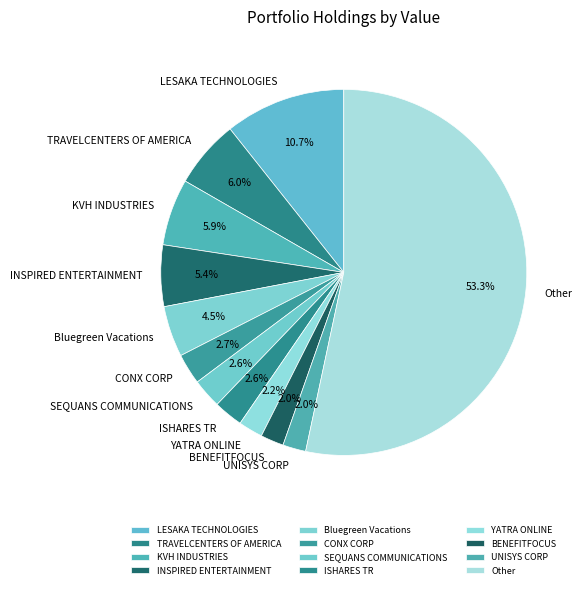

Is it true that TRAVELCENTERS OF AMERICA is 6% of the pie?

True